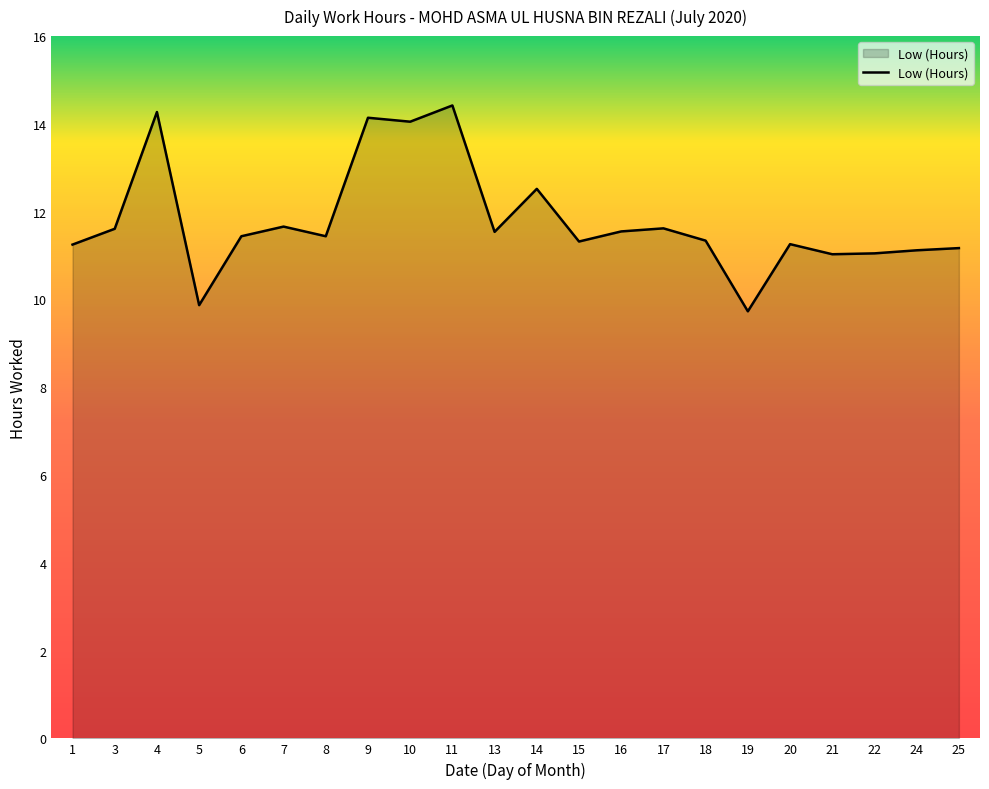

Does the chart display data point markers on the line(s)?

No